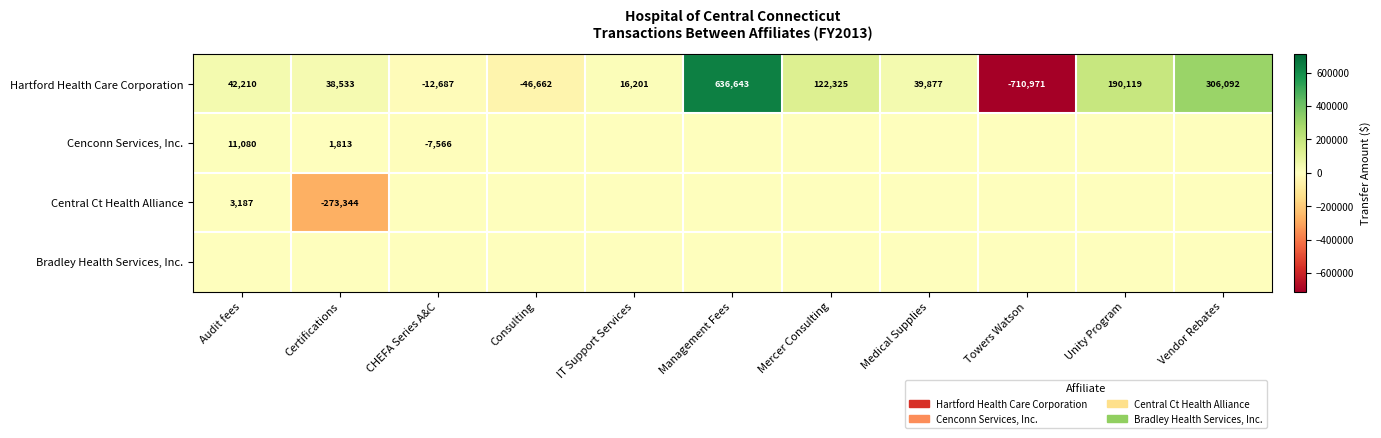

Count the number of categories in the chart.

11